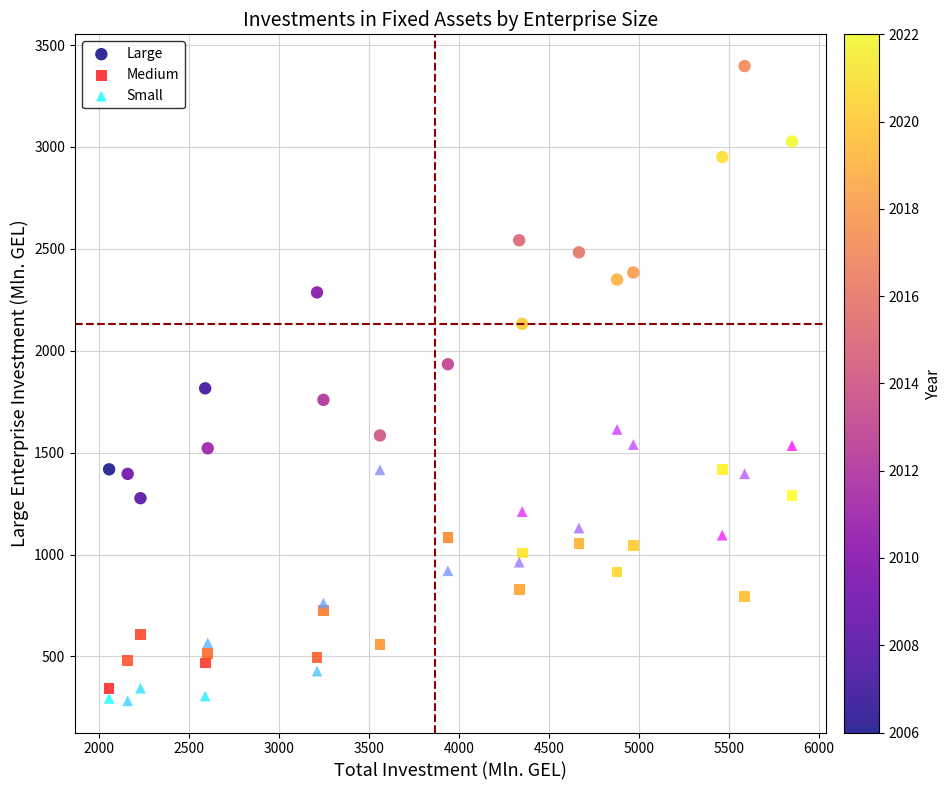

Which series reaches the maximum Y coordinate?

Large